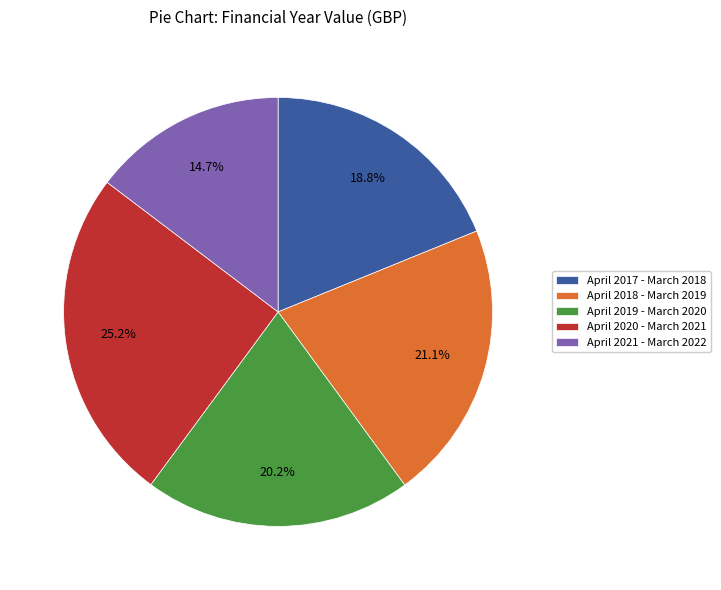

What percentage do April 2018 - March 2019 and April 2021 - March 2022 together represent?

35.8%